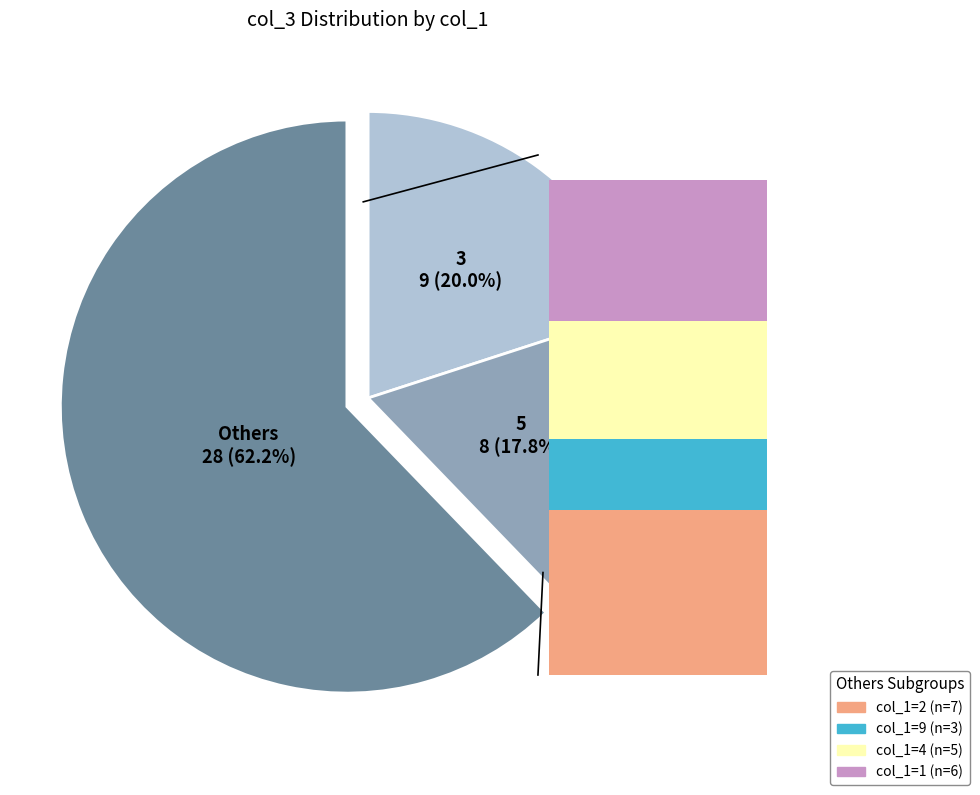

To the nearest percent, what percentage of the pie is 9?

7%